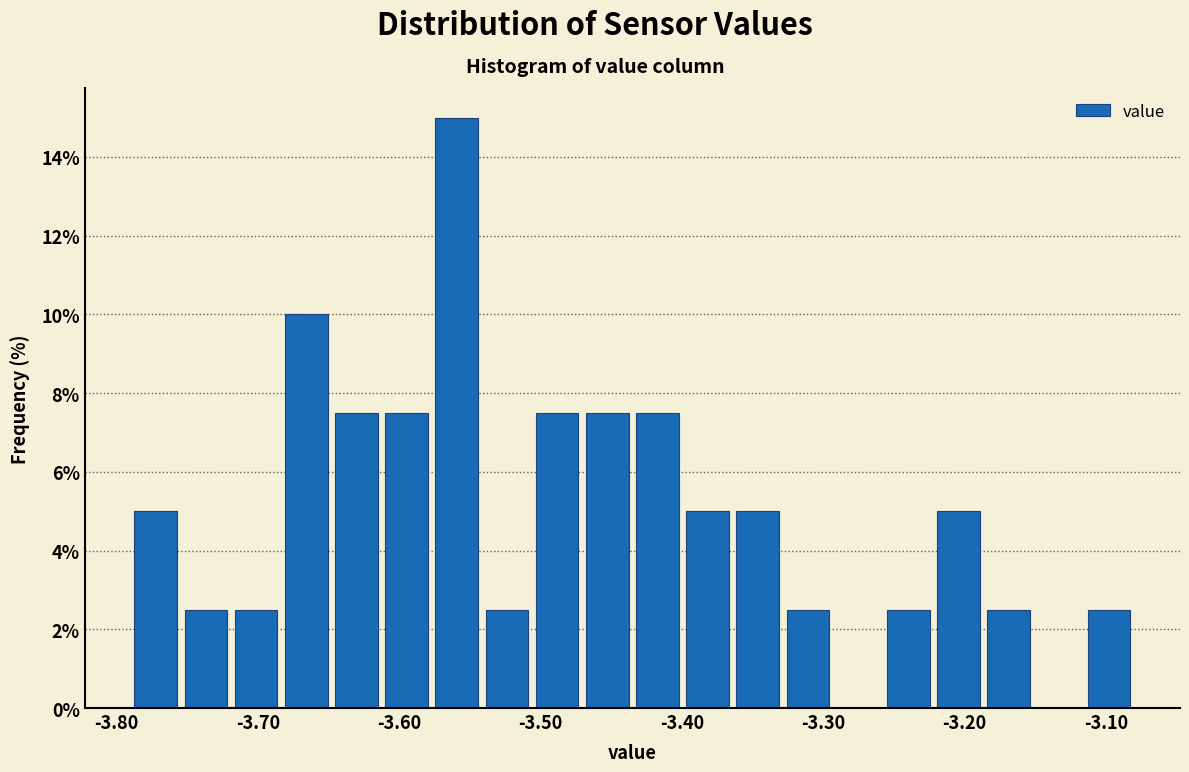

Read against the x-axis, roughly where is the centre of the tallest bar?

-3.56